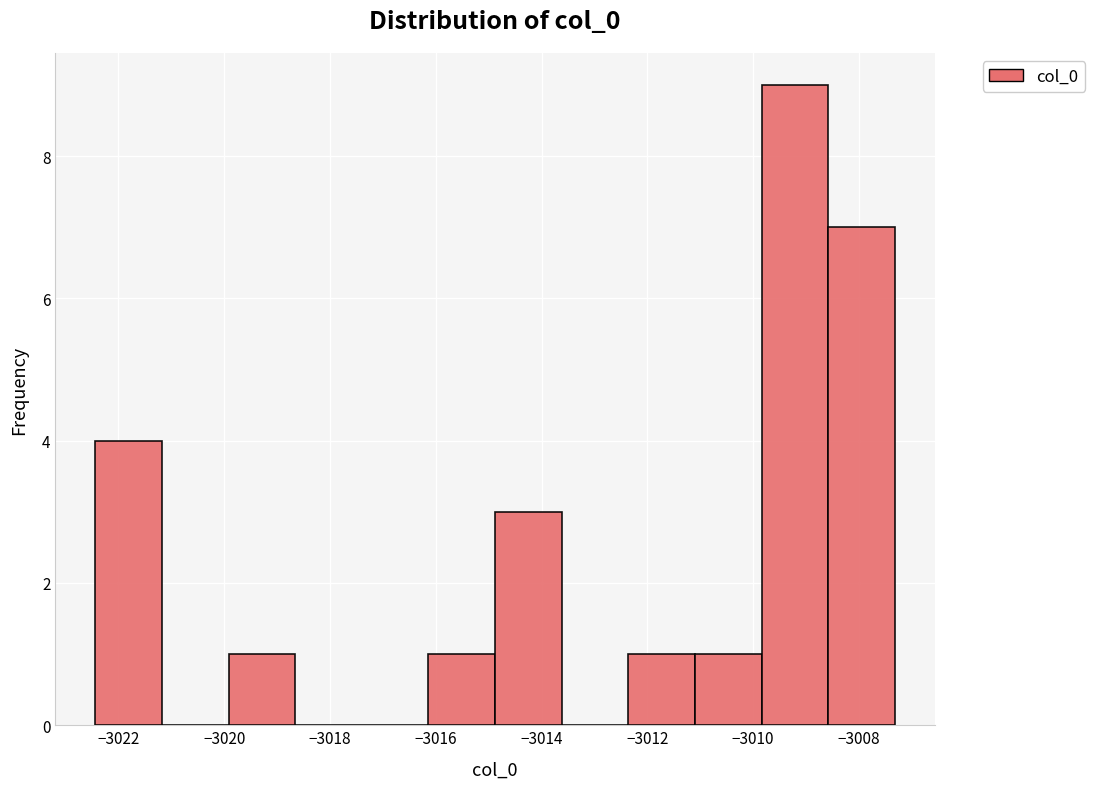

Which range on the x-axis has the tallest bar?

-3009.8 to -3008.6